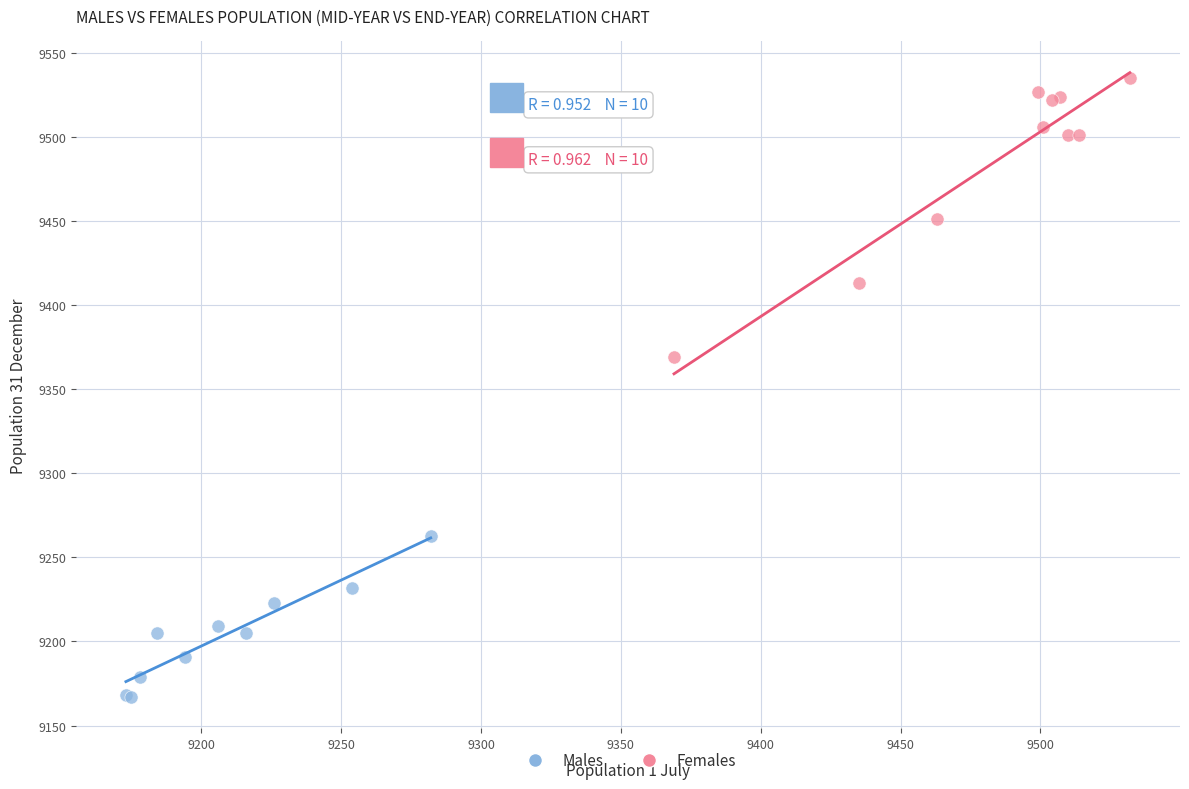

Which series has the largest Y range (max minus min)?

Females